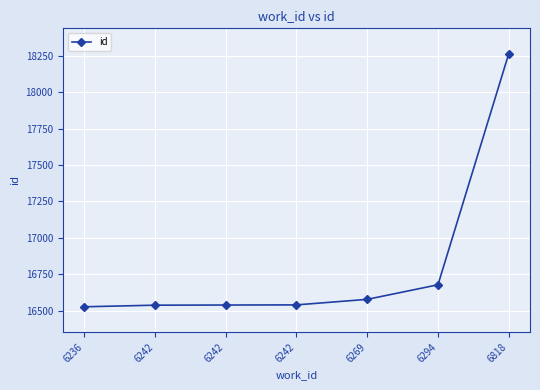

What is the change in value from 6242 to 6818?

+1725